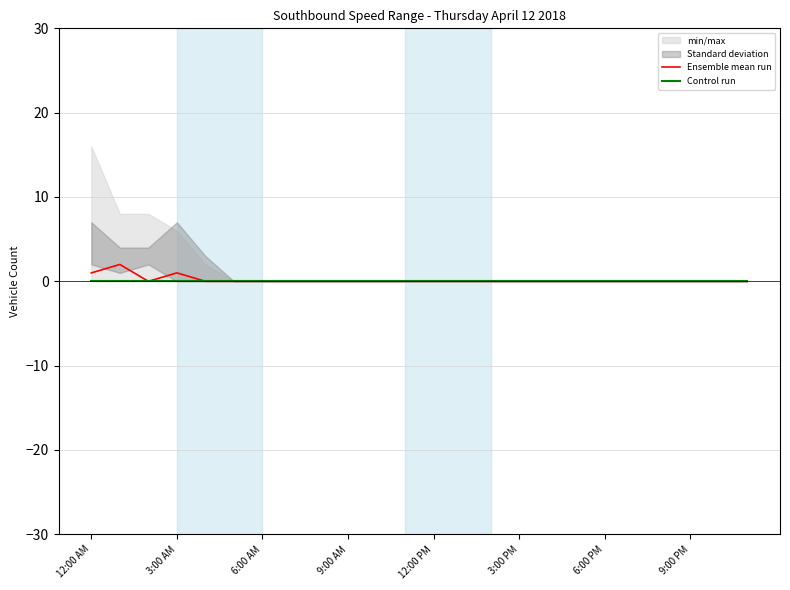

The value of Ensemble mean run at 9:00 PM is 0. True or false?

True